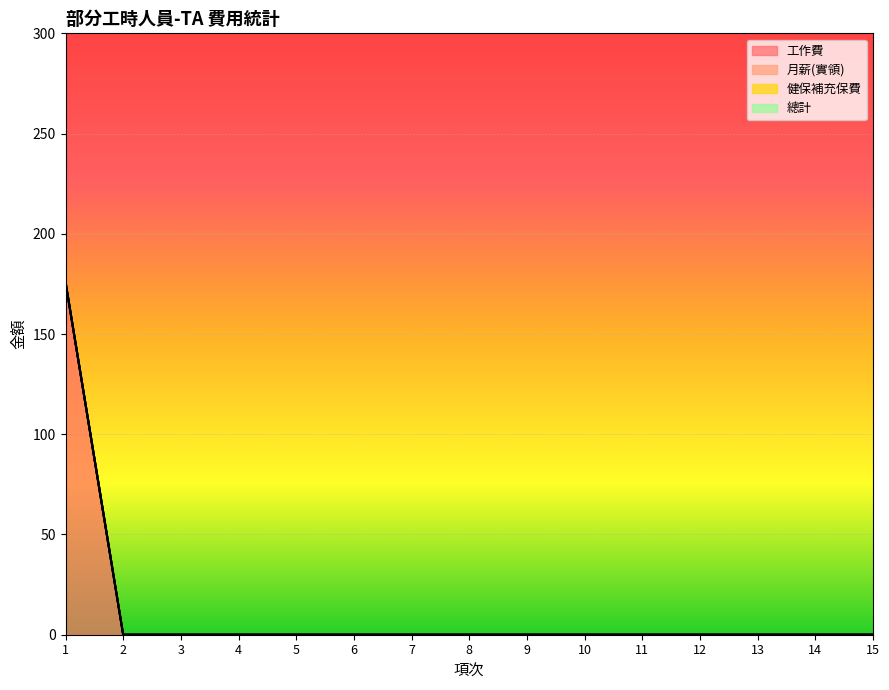

True or false: 健保補充保費 and 月薪(實領) intersect in this chart.

False